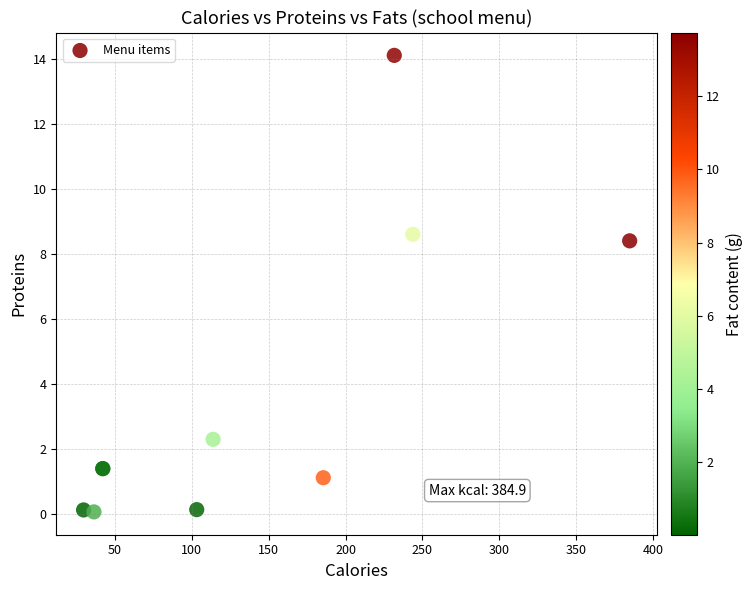

What Y value in the scatter plot is closest to 7?

8.4